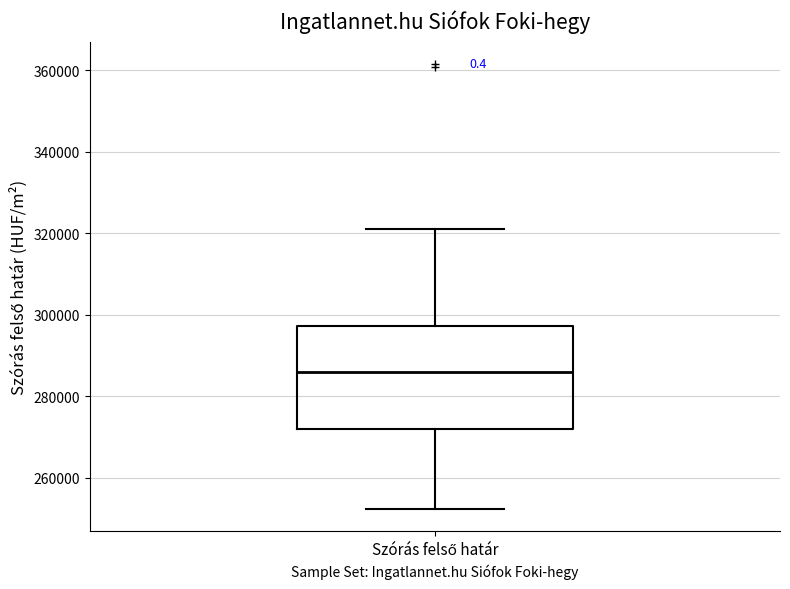

Read this box plot against the y-axis: the position of the median line, the range covered by the box, and the ends of both whiskers. The values are not printed on the chart, so give them approximately, as read against the axis.

median 286000, box 272000 to 298000, whiskers 252000 to 320000